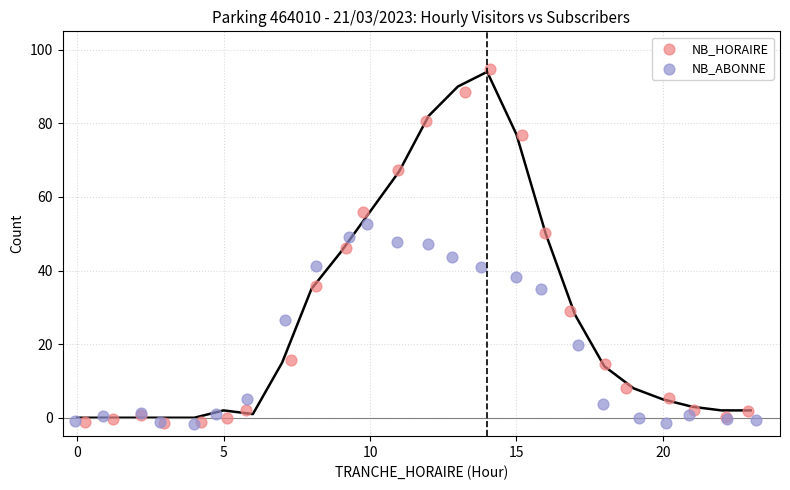

Which series has the widest spread of Y values?

NB_HORAIRE